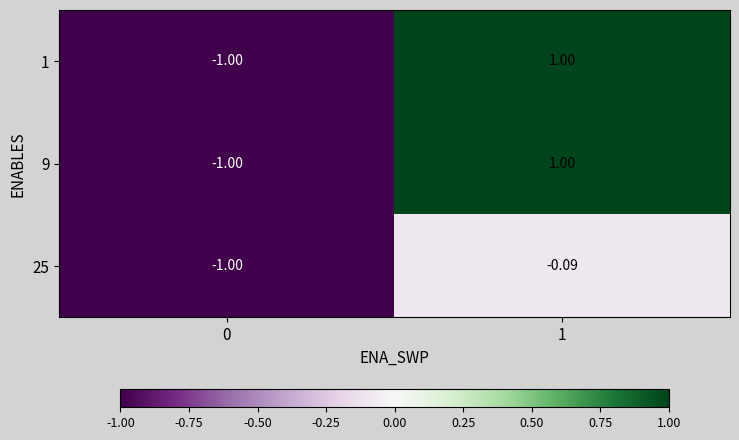

At which category is the sum across all series the highest?

1